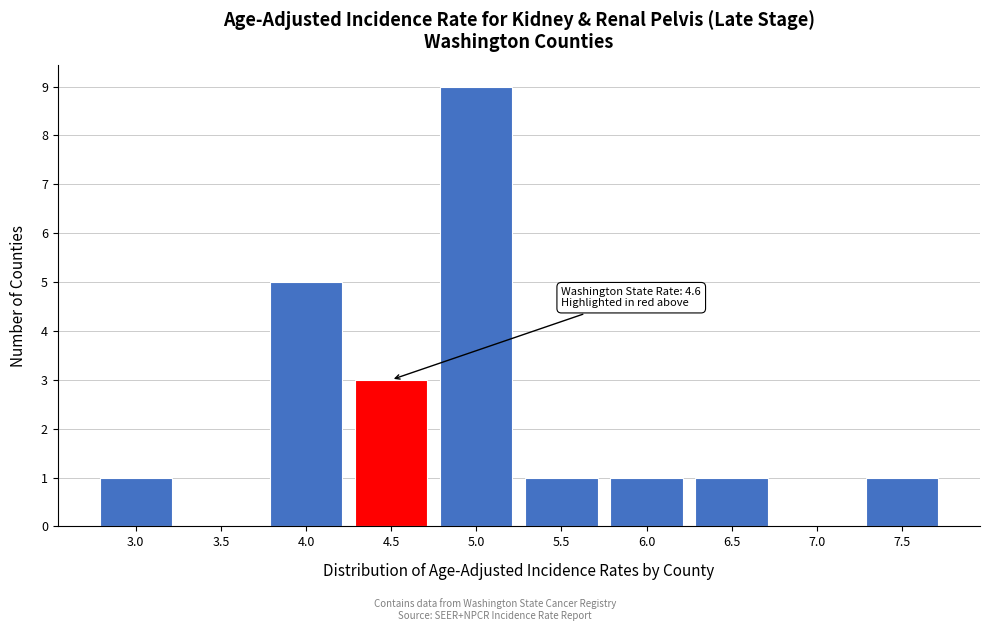

Reading left to right, list all the values displayed in this chart.

3.0=1	3.5=0	4.0=5	4.5=3	5.0=9	5.5=1	6.0=1	6.5=1	7.0=0	7.5=1